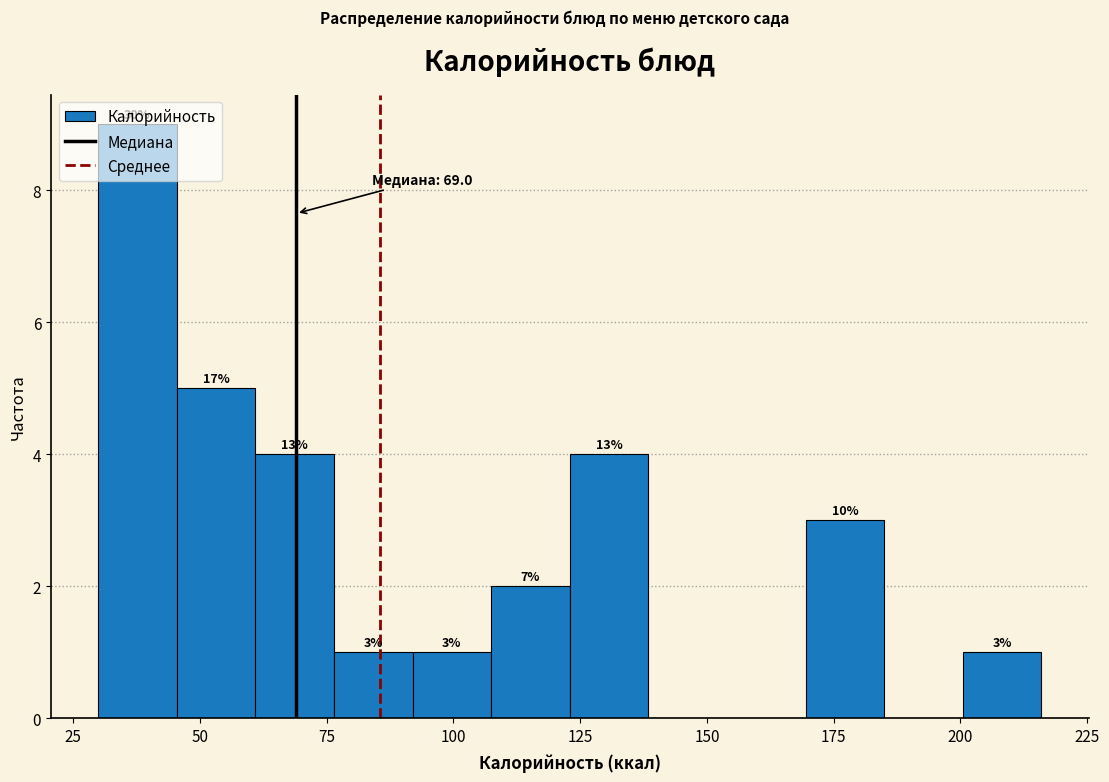

Read against the x-axis, roughly where is the centre of the tallest bar?

40